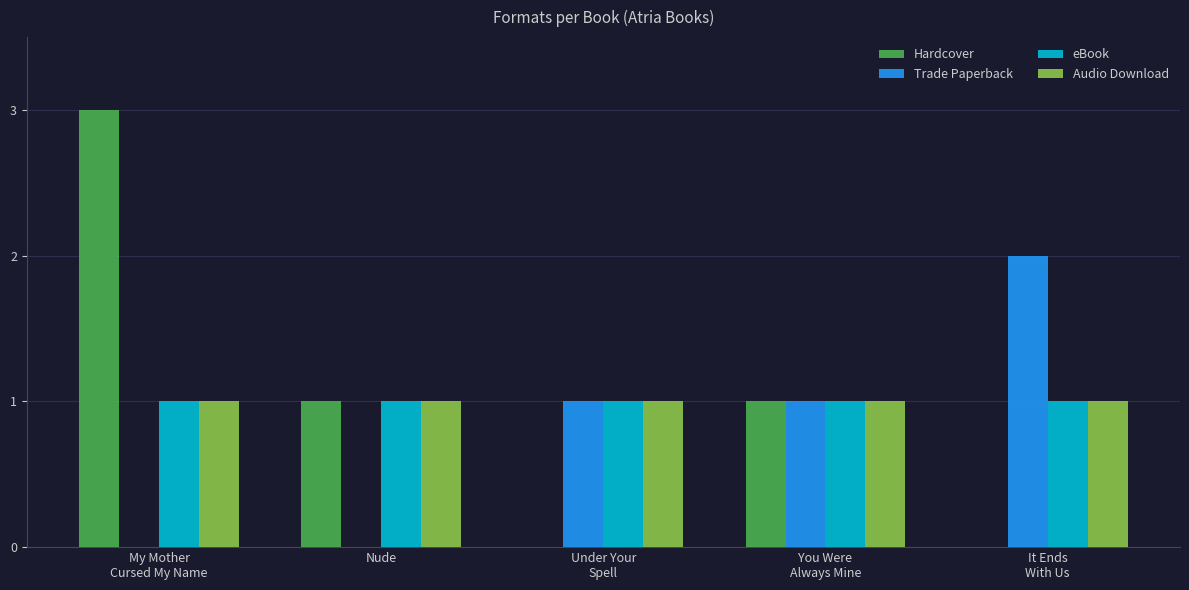

The value of eBook at Nude is 2. True or false?

False